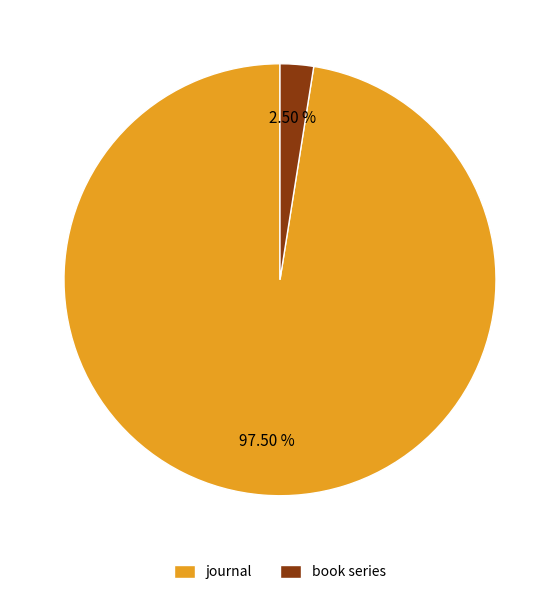

Approximately how many times larger is the value at journal compared to book series?

39.0